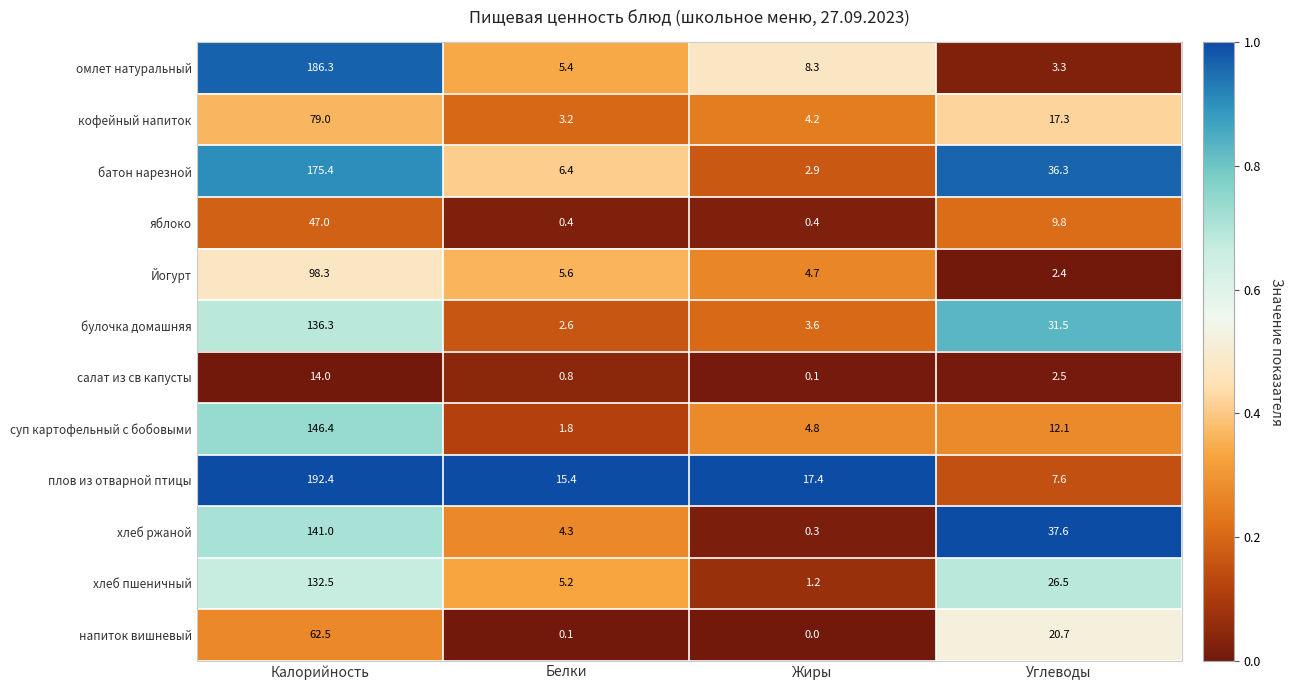

What is the difference between the second highest and second lowest values in the омлет натуральный series?

2.9